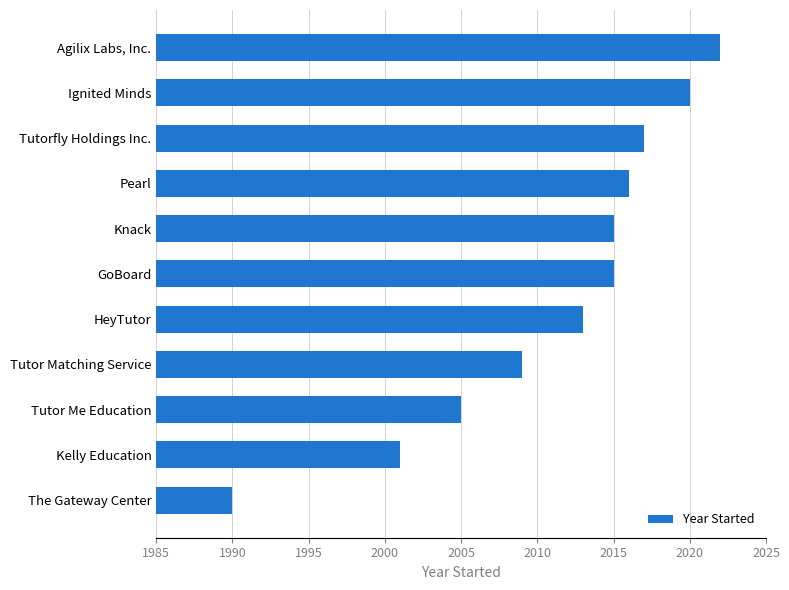

What is the change in value from The Gateway Center to Kelly Education?

+11